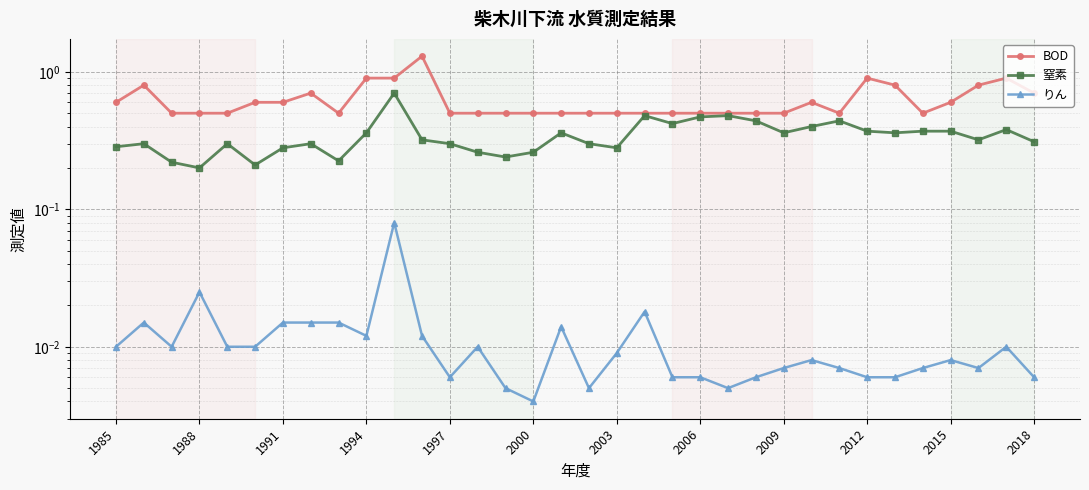

The value of 窒素 at 1988 is 0.3. True or false?

False